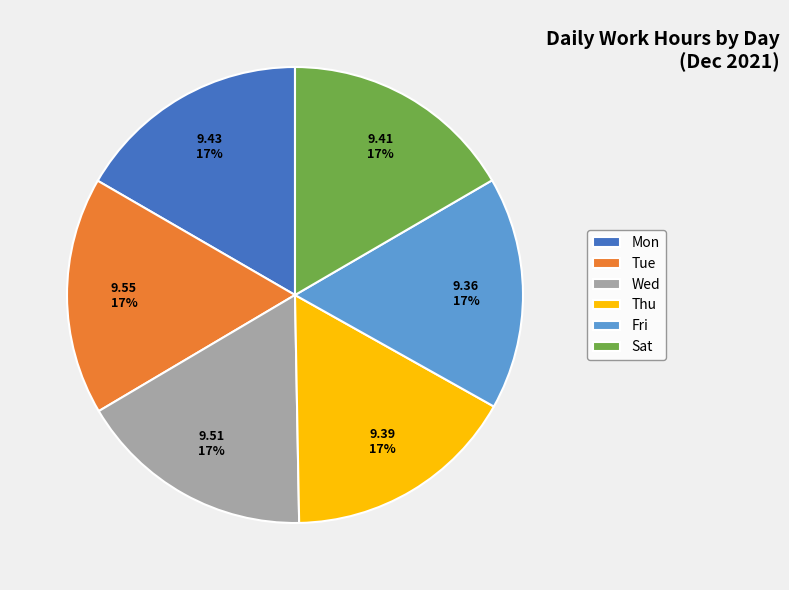

Approximately how many times larger is the value at Fri compared to Sat?

1.0